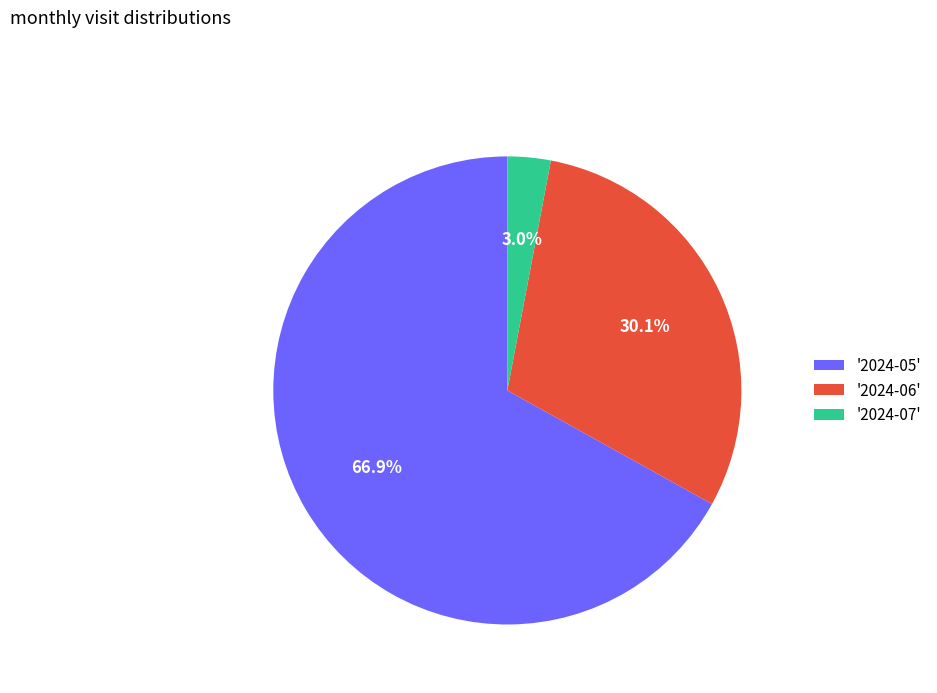

Is there any slice that represents more than half of the pie?

Yes